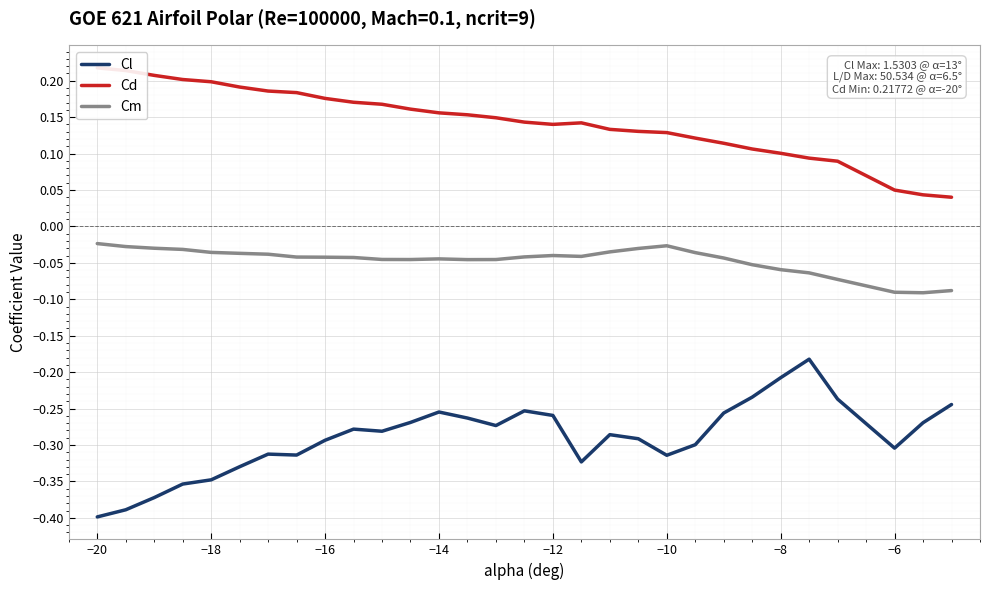

Is this an area chart (filled region under the line)?

No